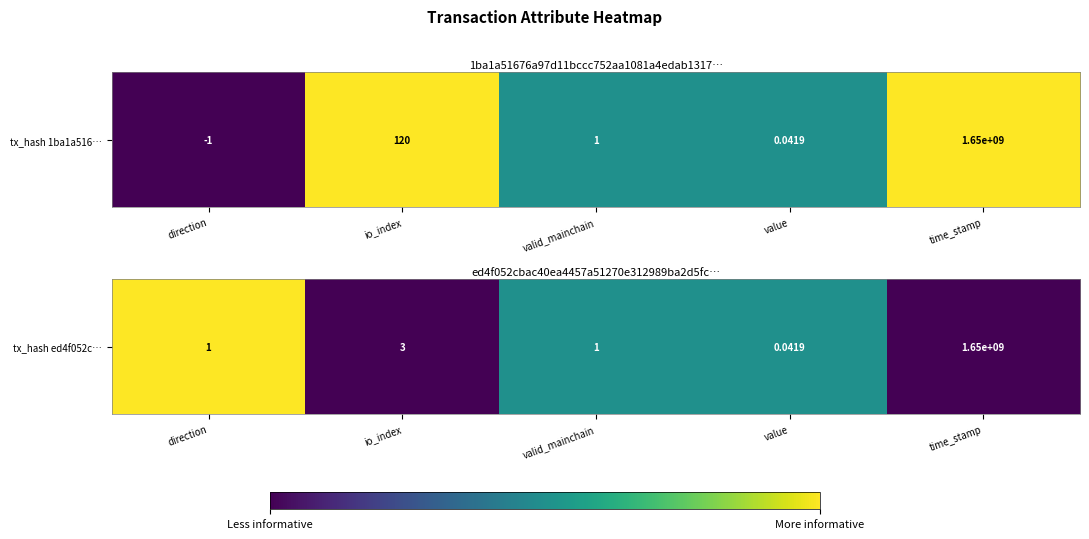

List the labels in order of value, largest first.

direction, valid_mainchain, value, io_index, time_stamp